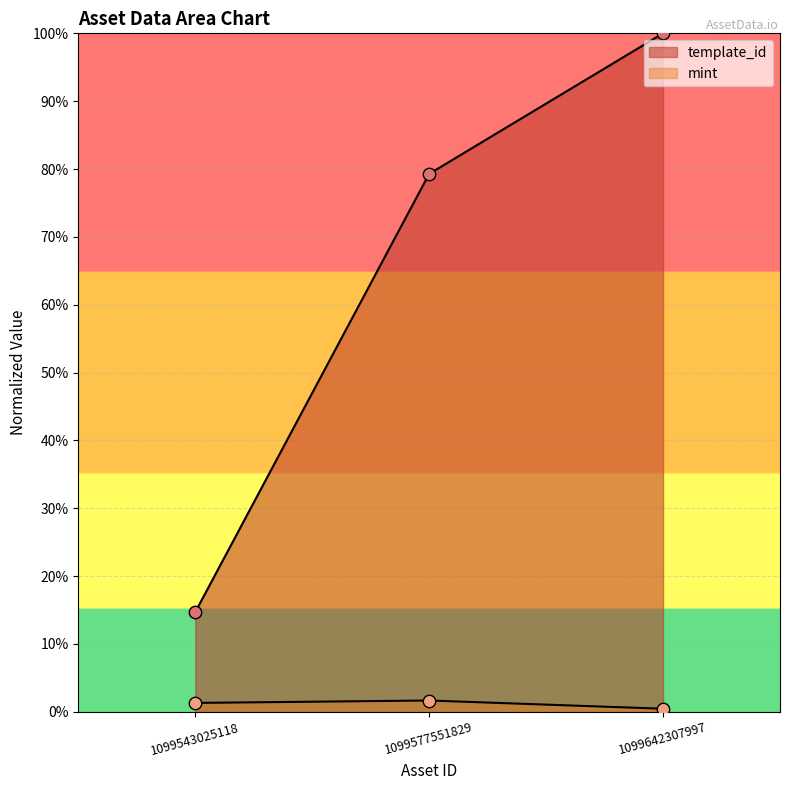

What are all the series names shown in the legend?

template_id, mint